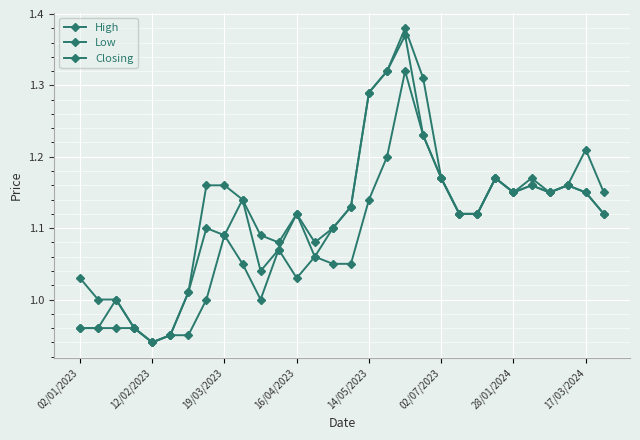

Where is Closing nearest to the value 1?

19/03/2023